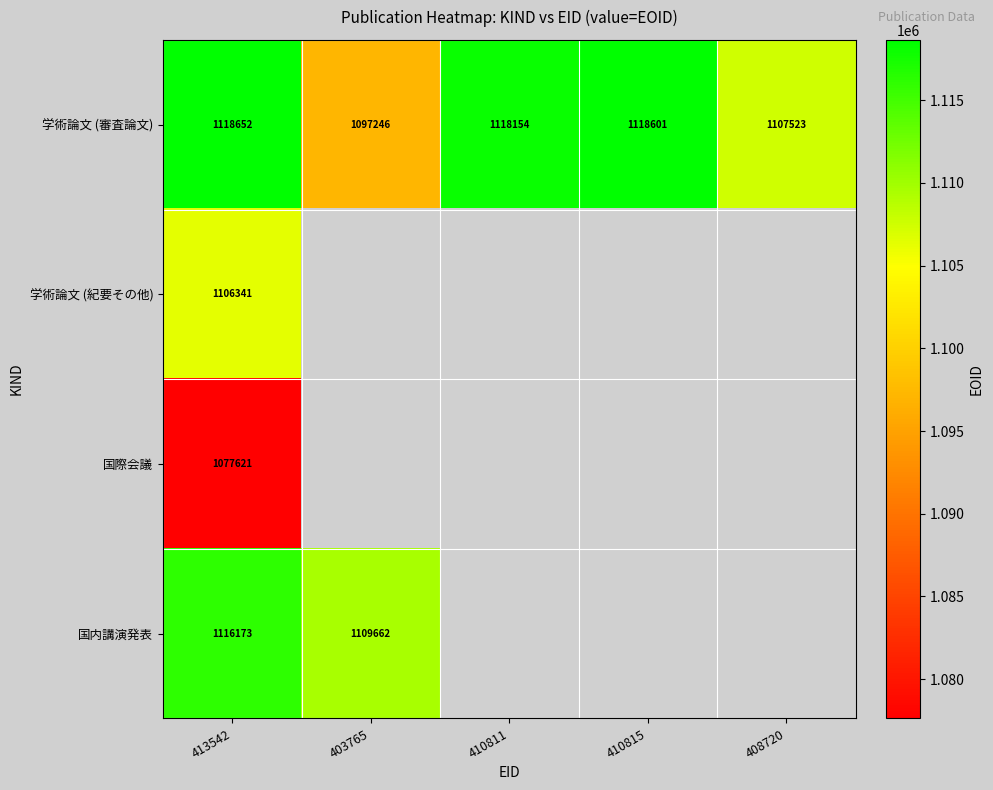

Rank the categories by 学術論文 (審査論文) value from lowest to highest.

403765, 408720, 410811, 410815, 413542